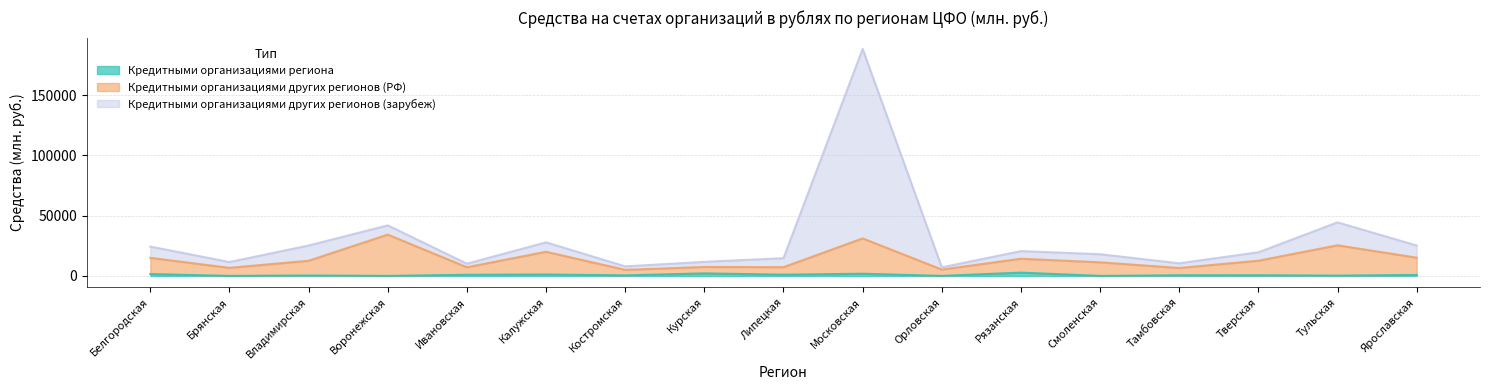

What is the sum of the Кредитными организациями других регионов (РФ) values at Брянская and Орловская?

11880